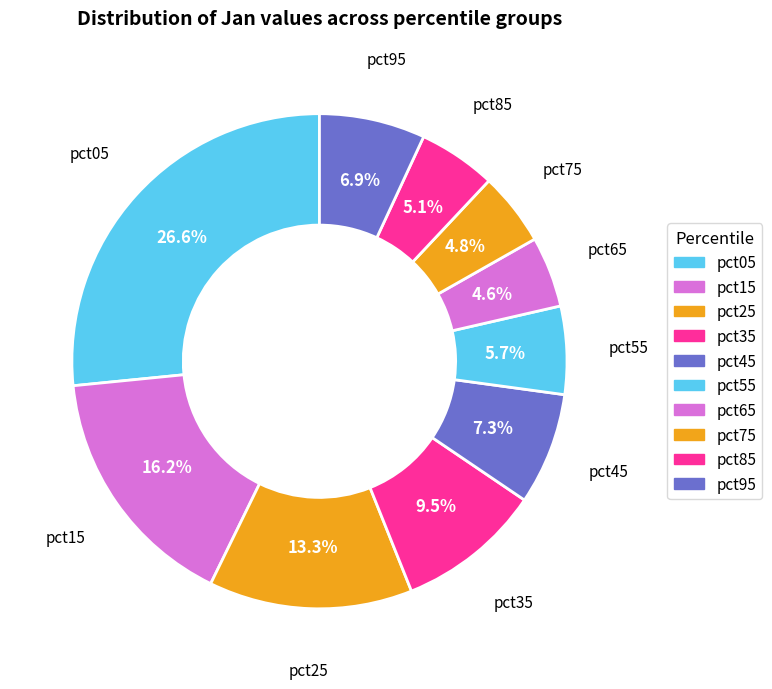

Which has a higher value, pct85 or pct25?

pct25